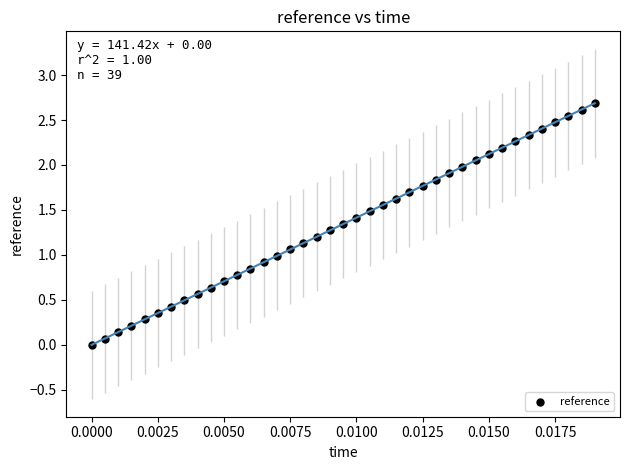

What is the range of Y values (max minus min)?

2.7